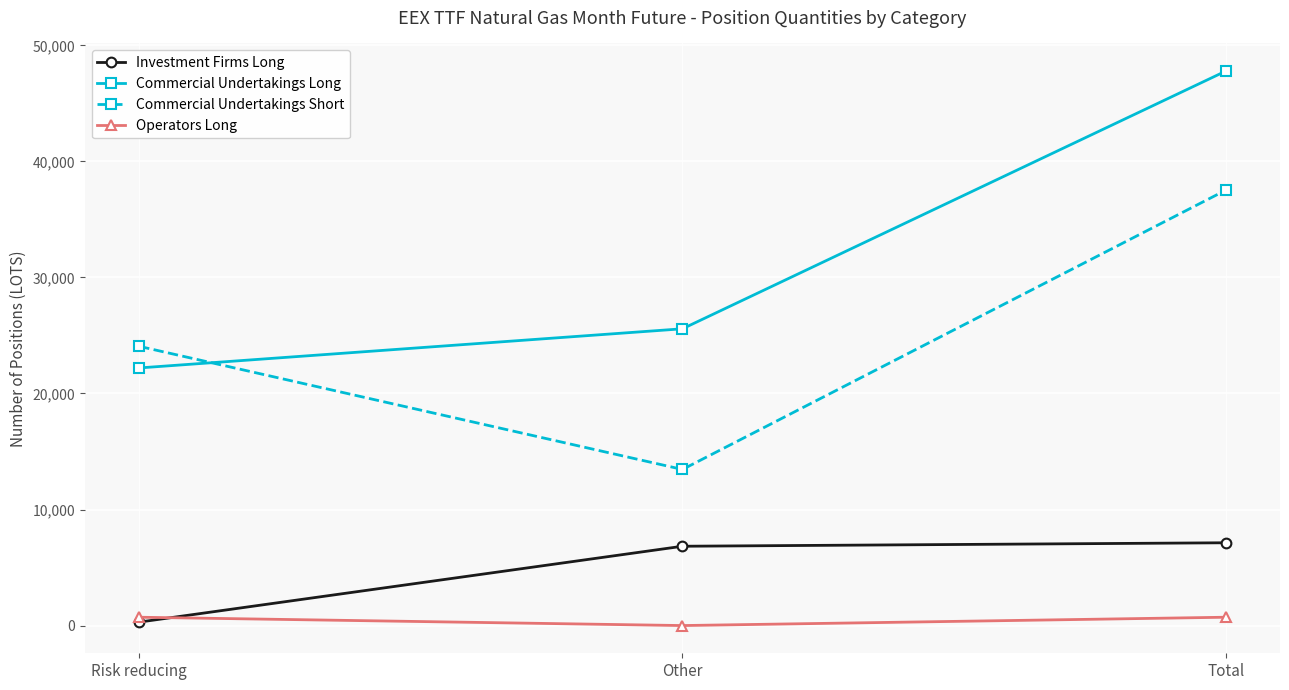

At which category is the sum across all series the highest?

Total